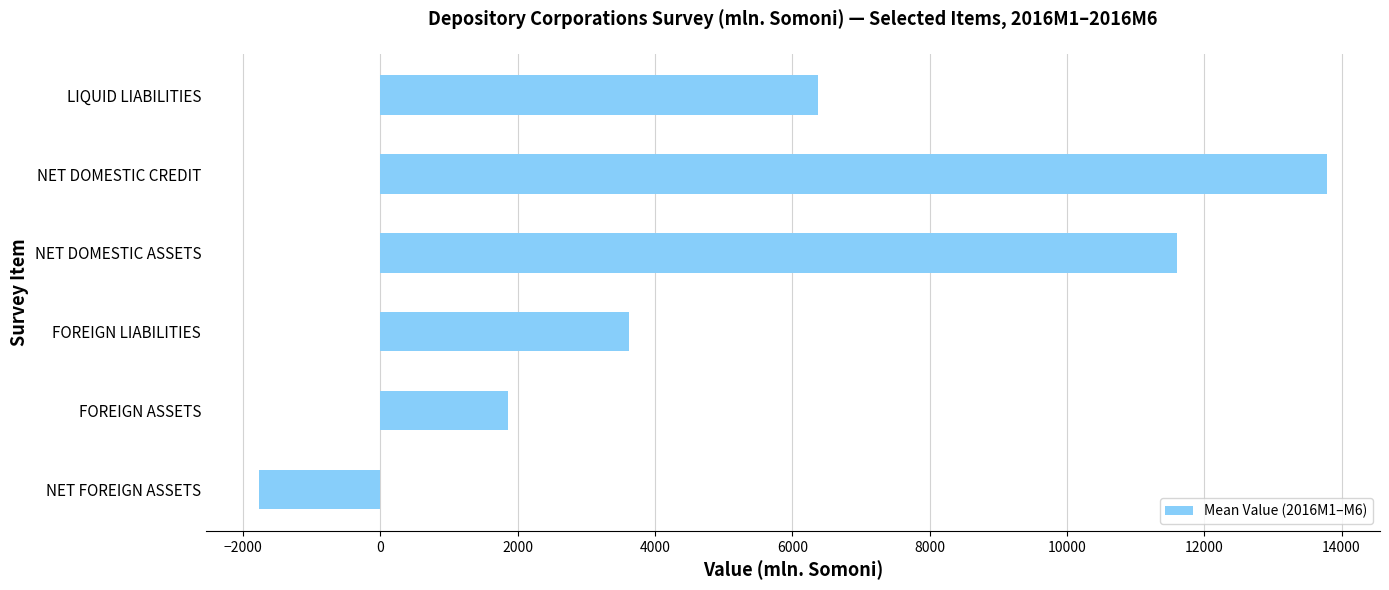

What is the difference between the maximum and minimum values?

15546.8